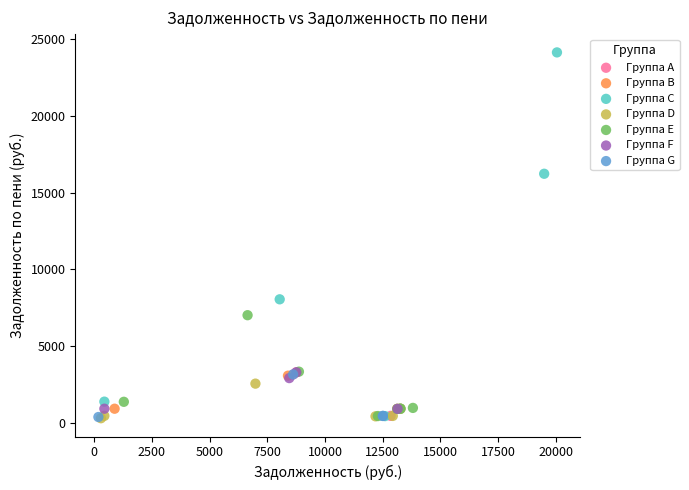

Which series contains the highest Y value?

Группа C